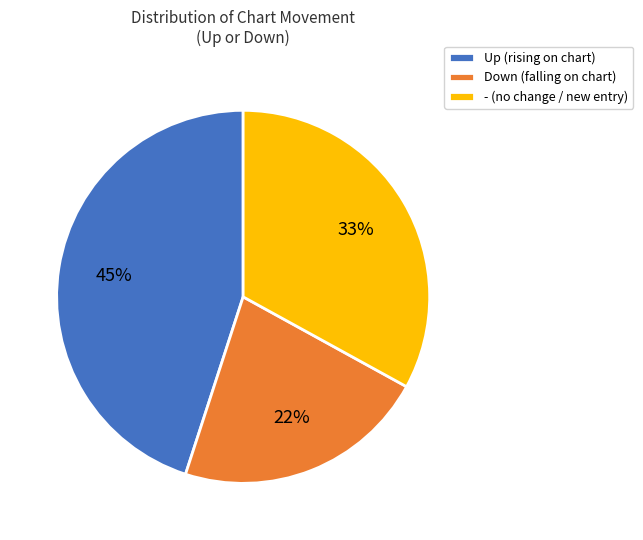

Is it true that Up (rising on chart) is 35% of the pie?

False